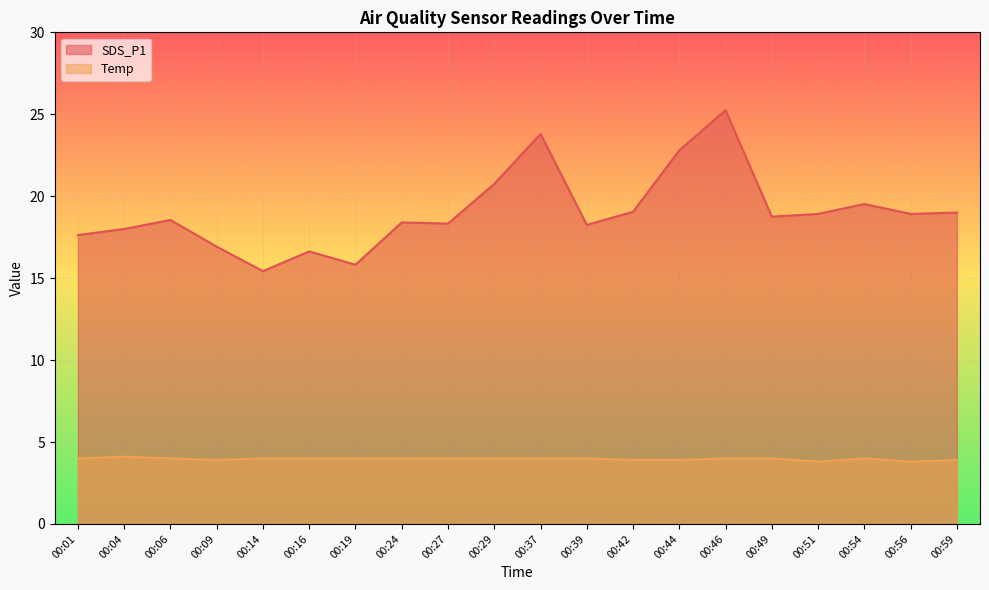

True or false: Temp has more than 1 points higher than both neighbors.

True